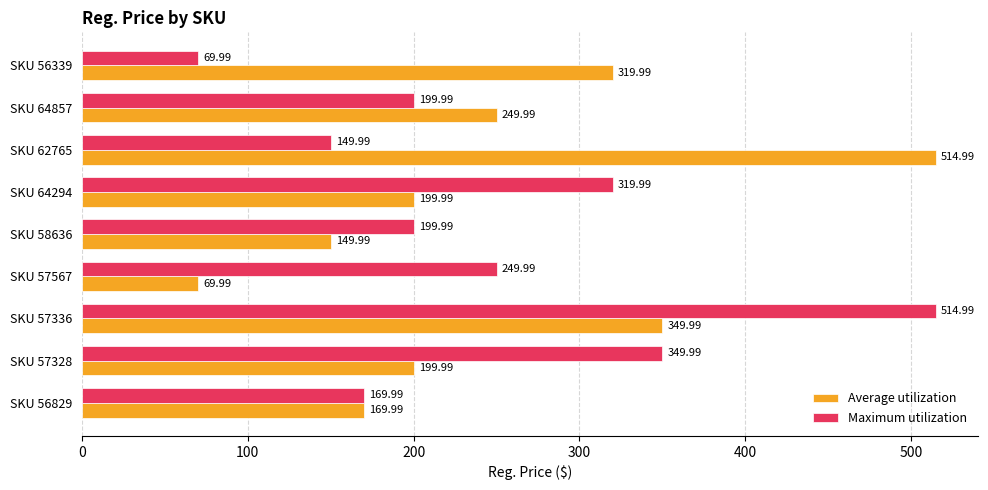

What is the sum of all Average utilization values?

2224.9